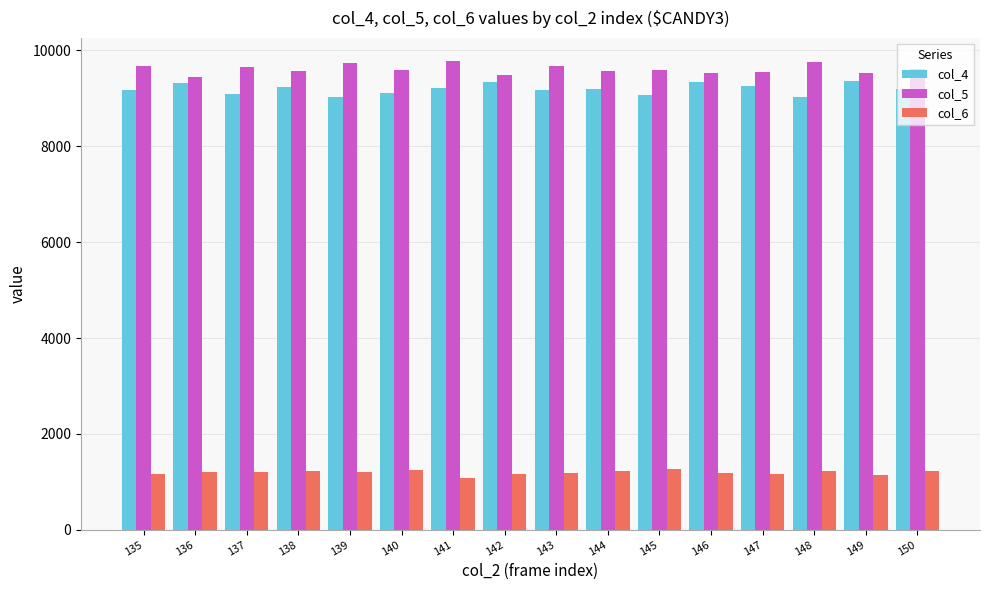

How many values in the col_4 series are below 9204?

8